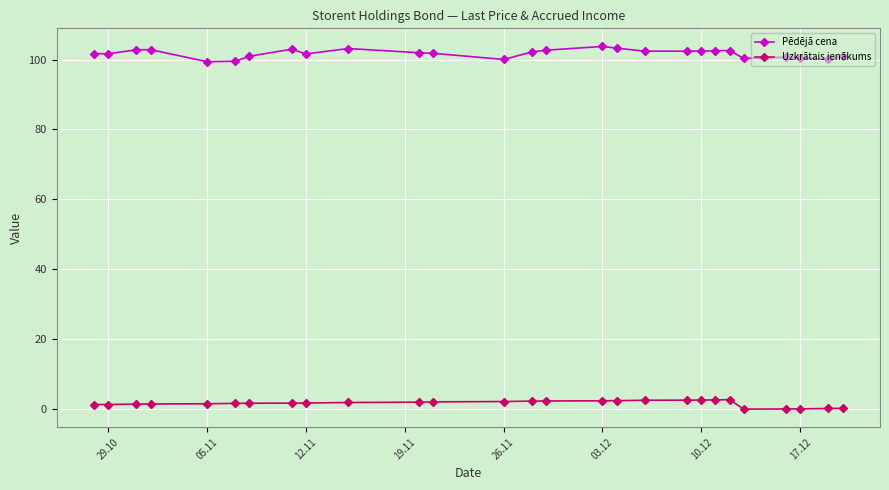

List the series in order of their overall mean, highest first.

Pēdējā cena, Uzkrātais ienākums